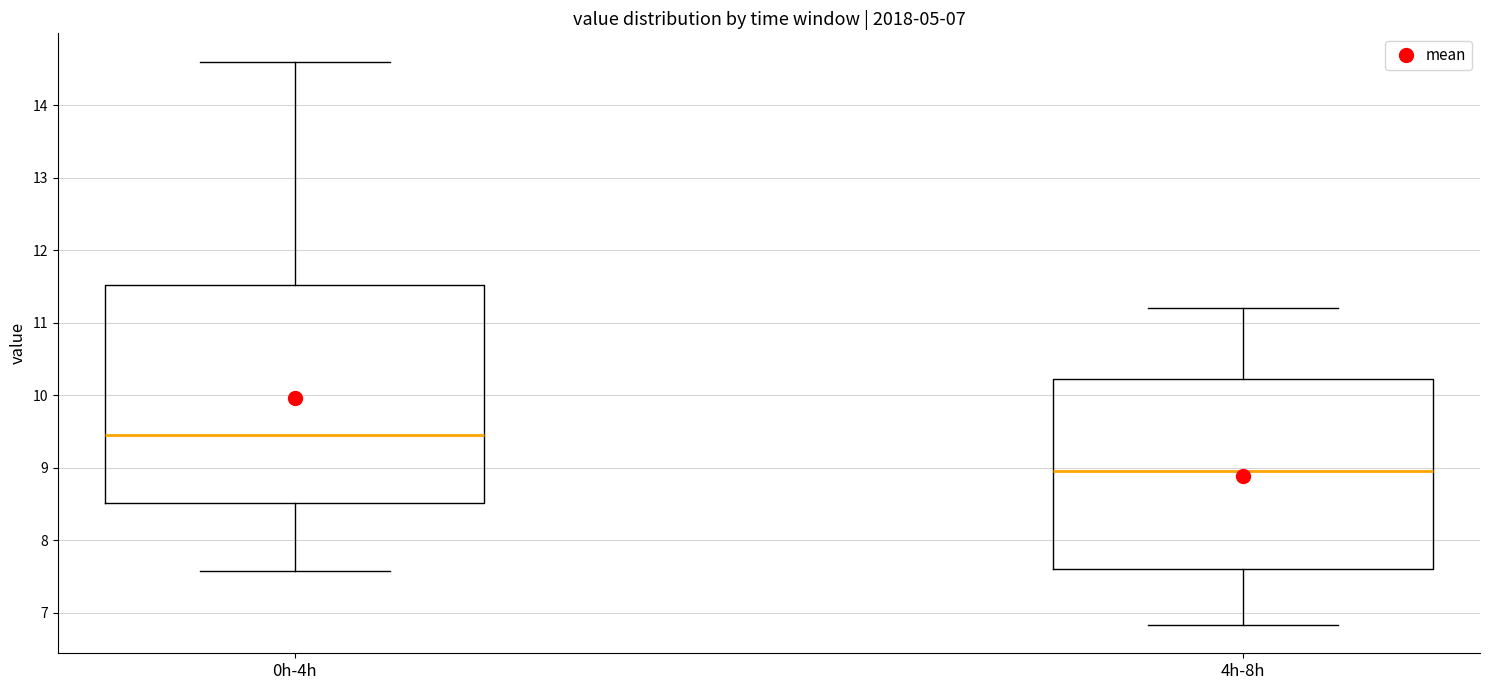

Which box is the tallest, from its lower edge to its upper edge?

0h-4h